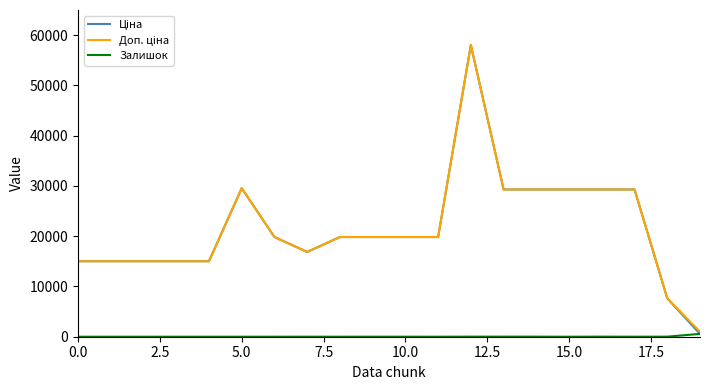

True or false: Залишок and Доп. ціна intersect in this chart.

False